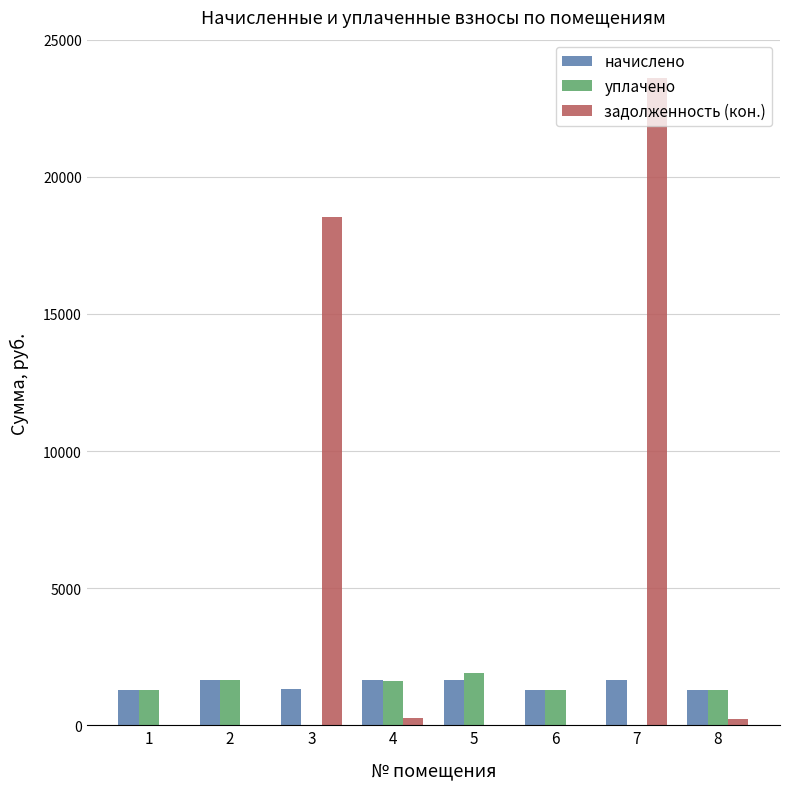

How many data points in уплачено are above 1300?

4